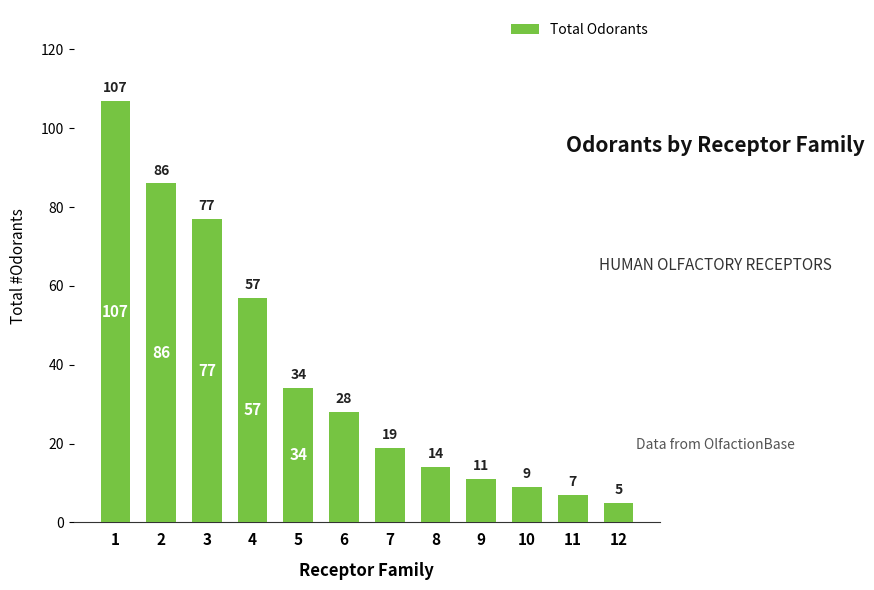

Reading left to right, what are all the values shown in this chart?

107	86	77	57	34	28	19	14	11	9	7	5